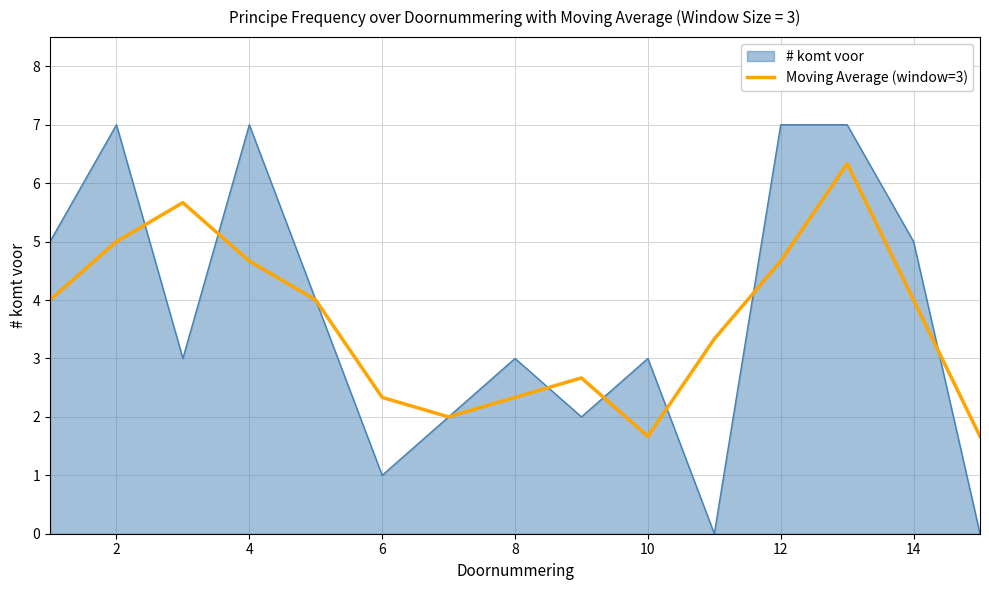

Count the number of categories in the chart.

15